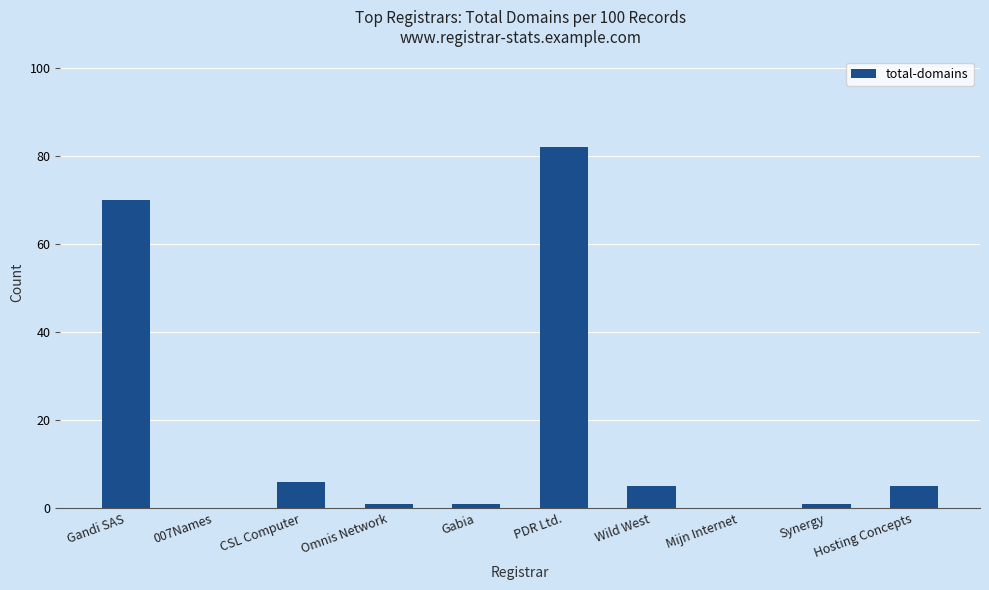

At which label is the value closest to 41?

Gandi SAS